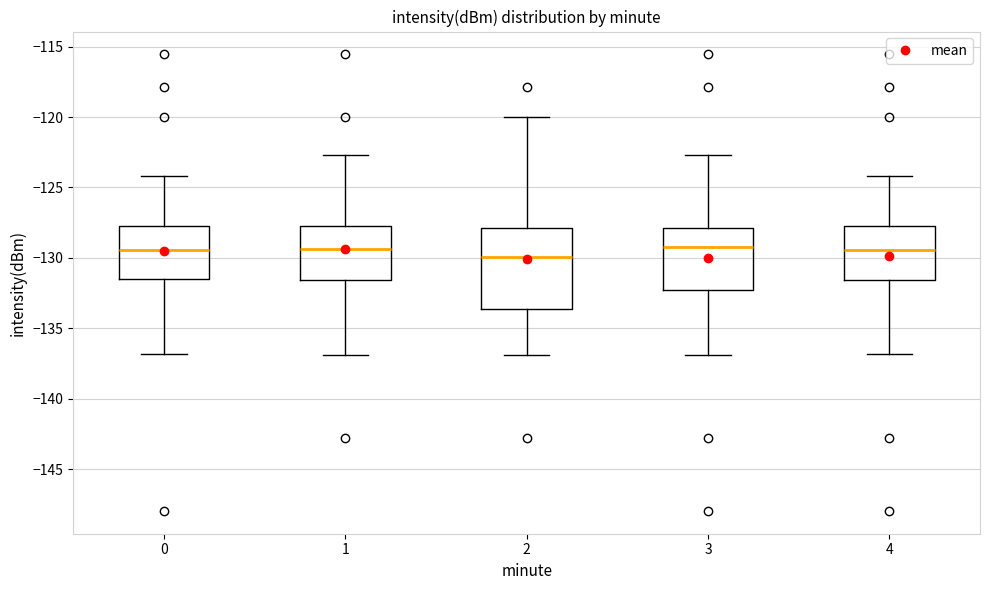

Where is the upper edge of the box at x = 0 on the y-axis? The values are not printed on the chart, so give them approximately, as read against the axis.

-127.5